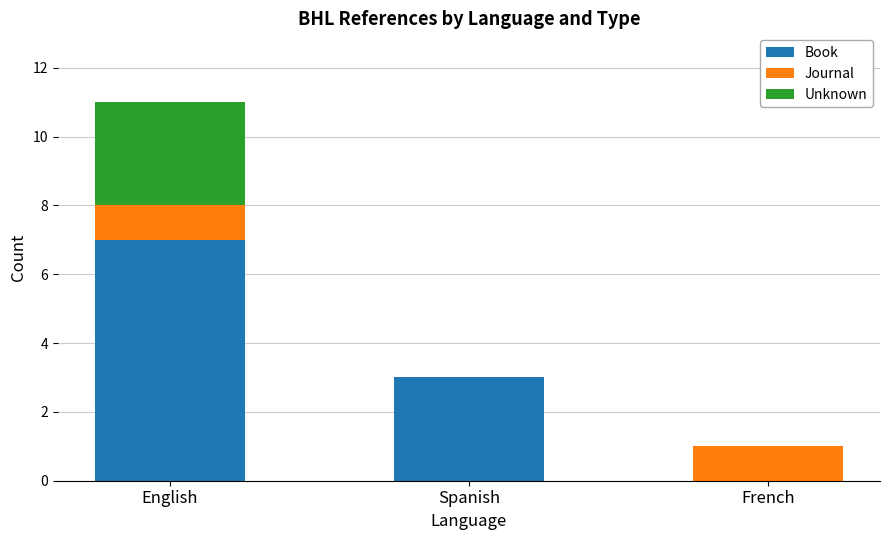

Is it true that Book equals 4 at Spanish?

False